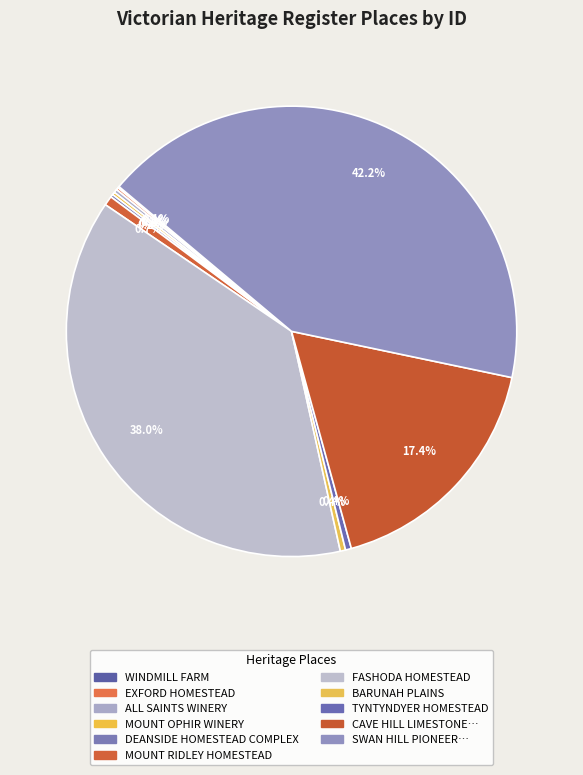

Which category has the biggest portion of the pie?

SWAN HILL PIONEER SETTLEMENT